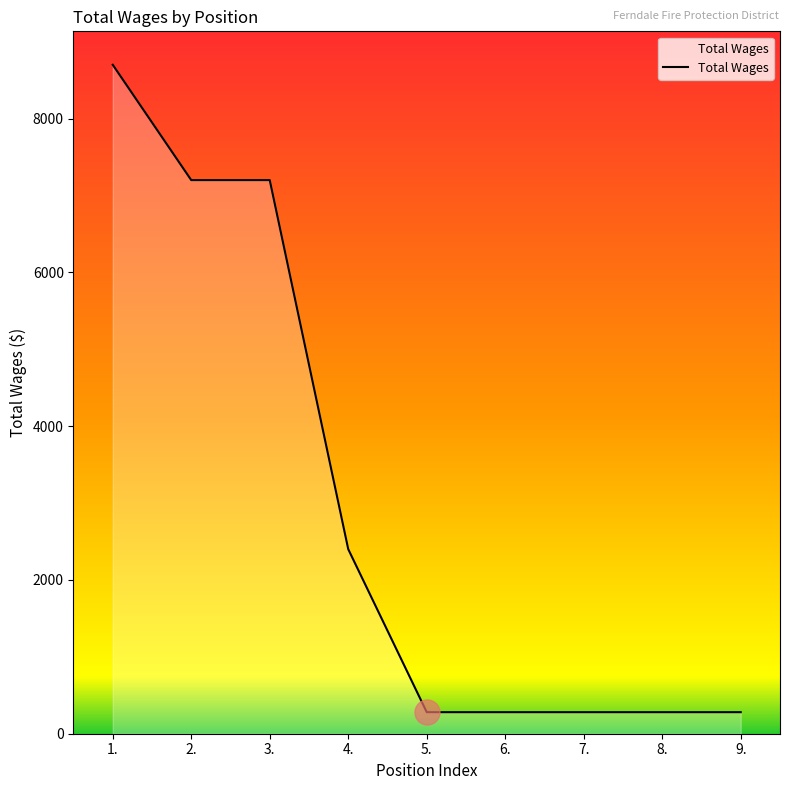

What is the maximum value shown in the chart?

8700